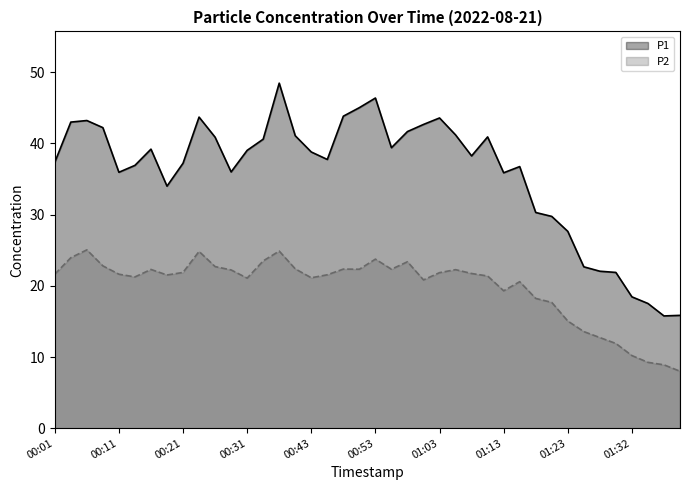

List the series in order of their peak value, lowest first.

P2, P1